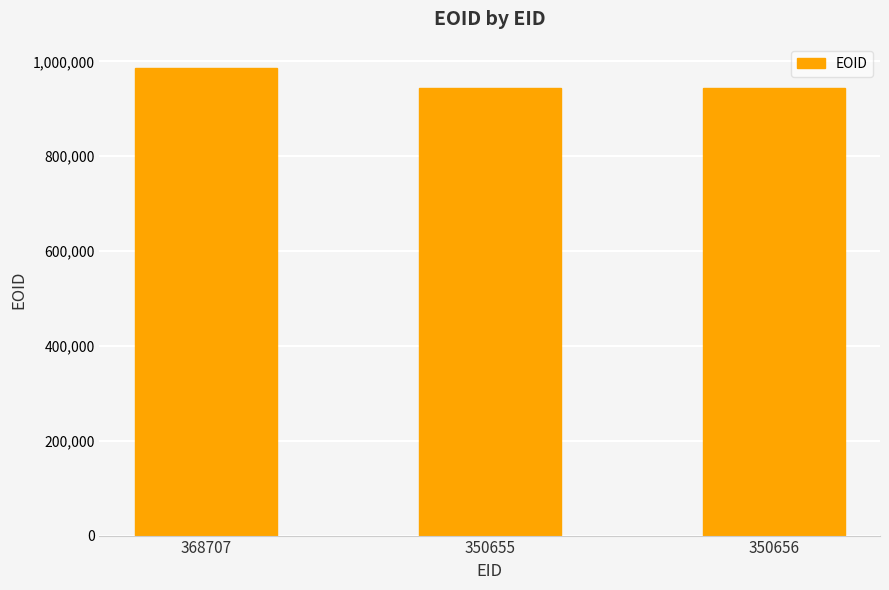

Approximately how many times larger is the value at 350656 compared to 368707?

1.0